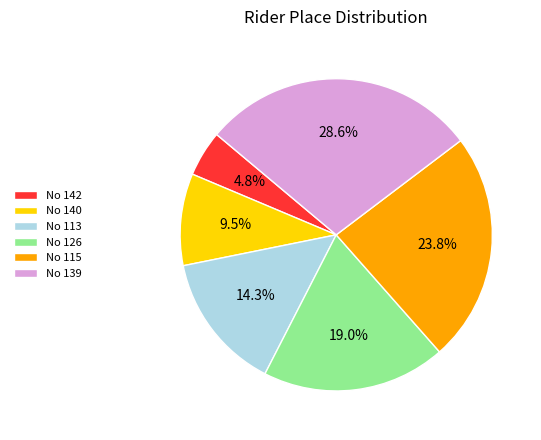

Which has a higher value, No 113 or No 115?

No 115